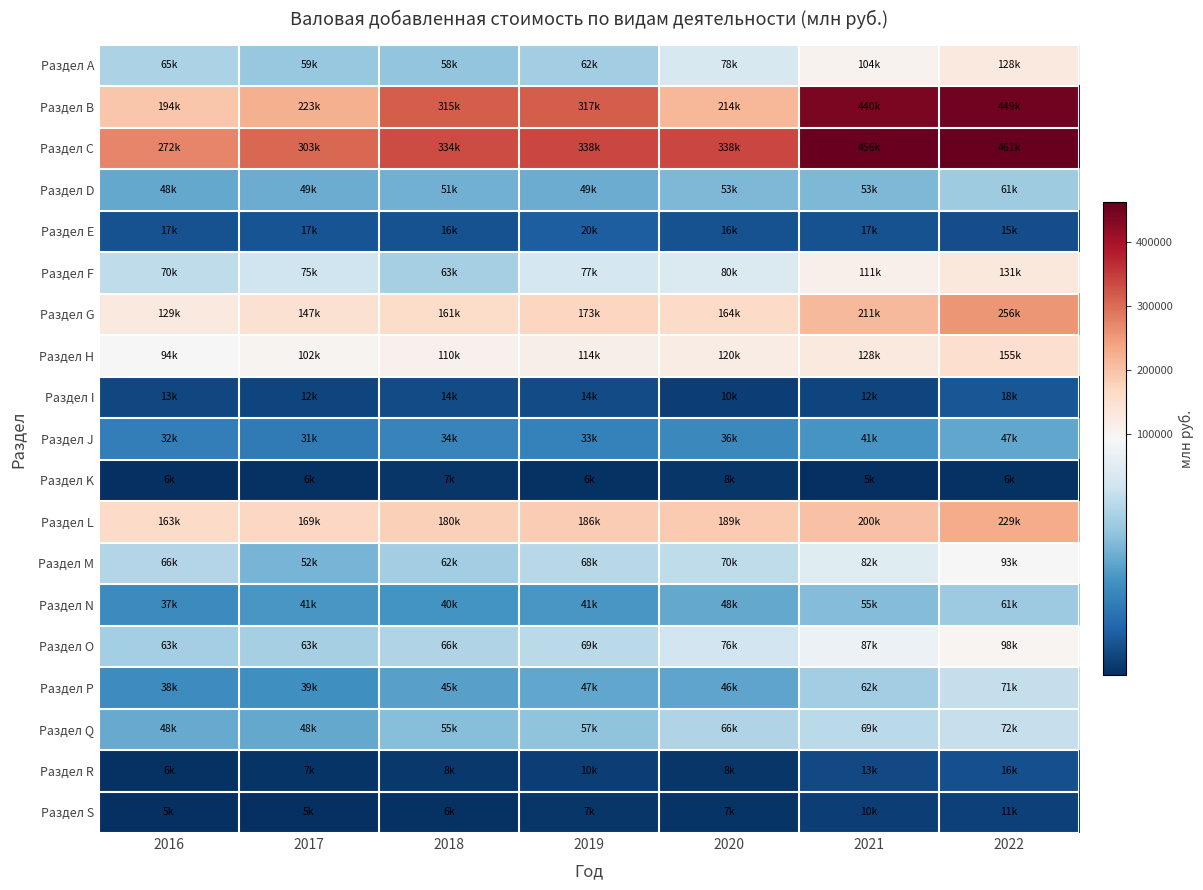

At 2016, list the series in order from smallest to largest.

Раздел S, Раздел K, Раздел R, Раздел I, Раздел E, Раздел J, Раздел N, Раздел P, Раздел D, Раздел Q, Раздел O, Раздел A, Раздел M, Раздел F, Раздел H, Раздел G, Раздел L, Раздел B, Раздел C